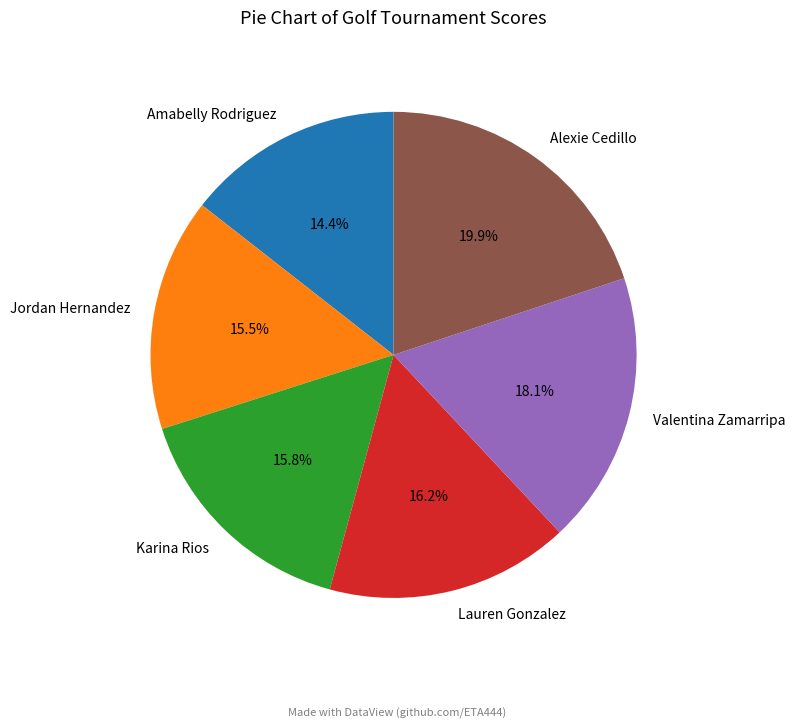

To the nearest percent, what is the difference between the Lauren Gonzalez and Alexie Cedillo slice percentages?

4%